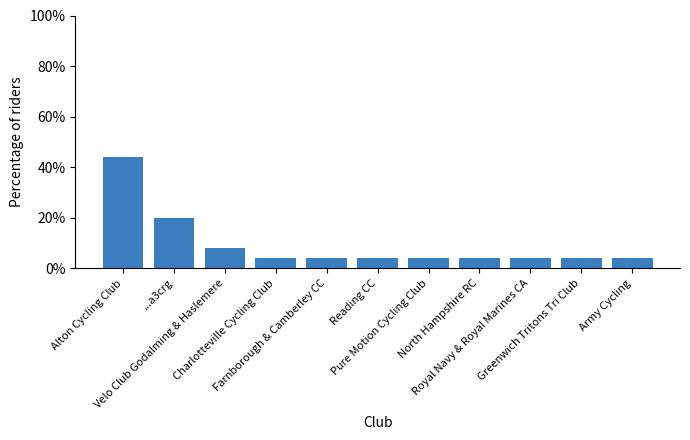

Where is the data nearest to the value 0?

Charlotteville Cycling Club